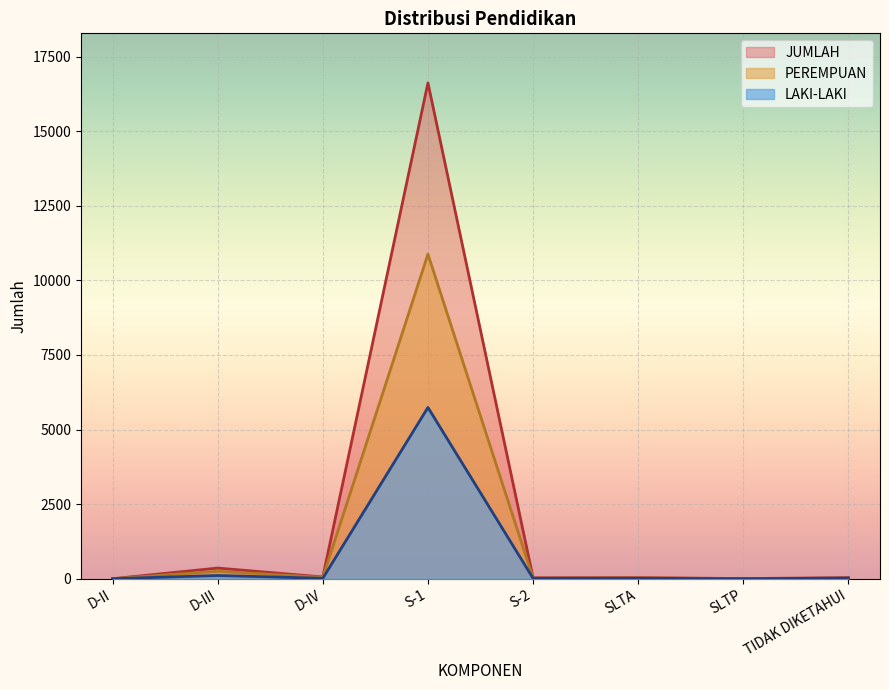

What is the highest value of the LAKI-LAKI series?

5740